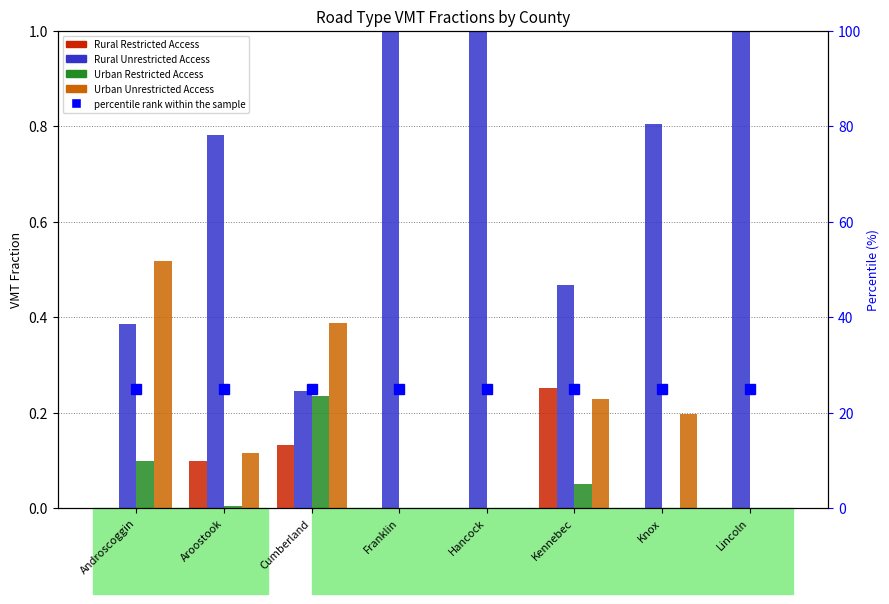

Which has a higher value, Hancock or Kennebec?

Kennebec